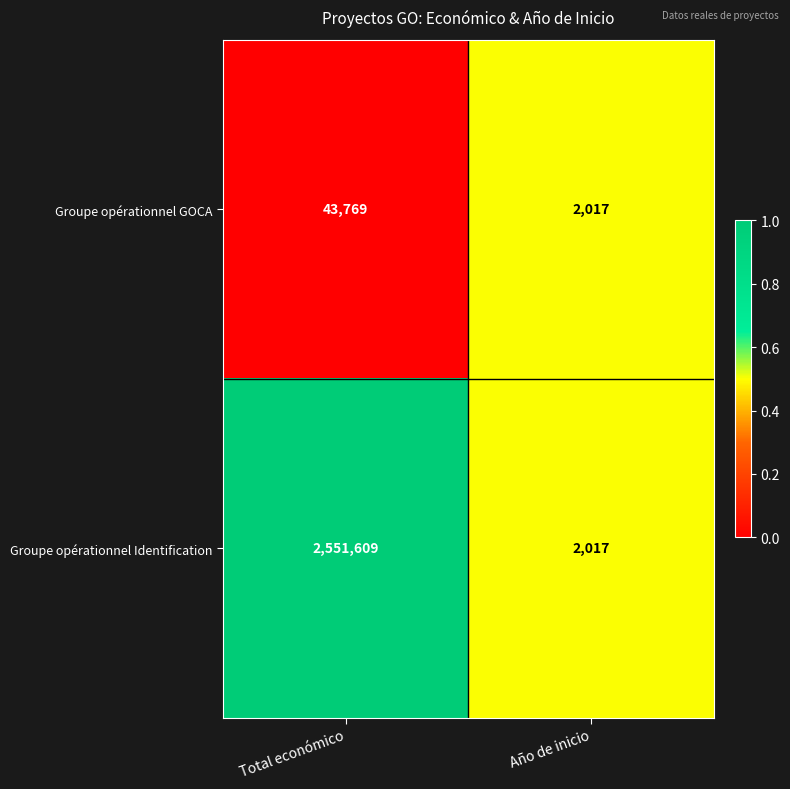

What is the spread (max minus min) of values at Total económico?

2507840